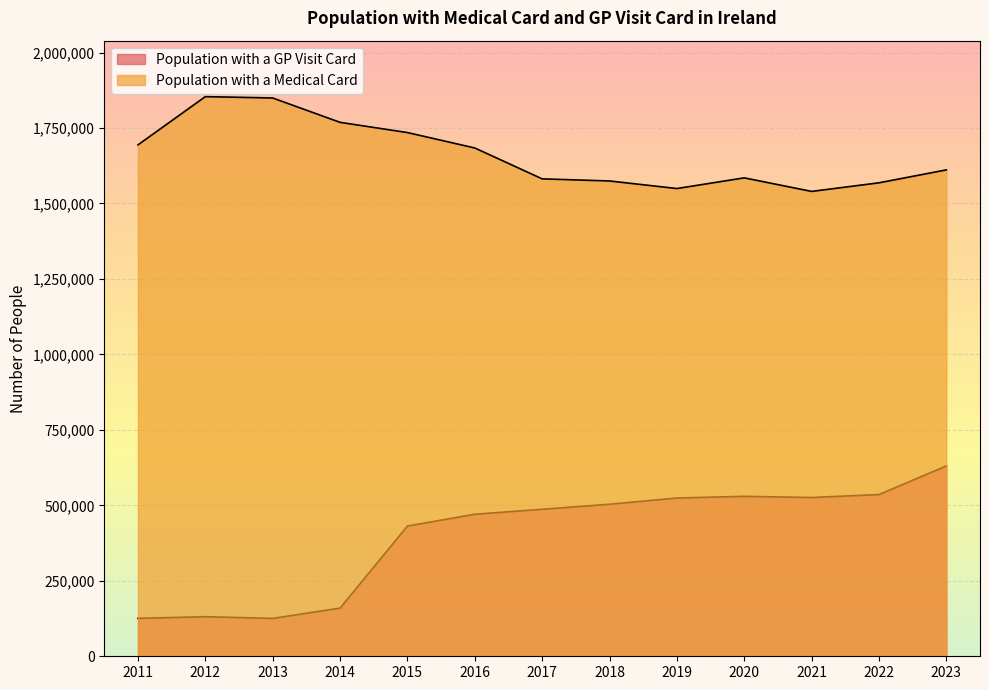

The Population with a GP Visit Card series shows 81417 at 2013. True or false?

False